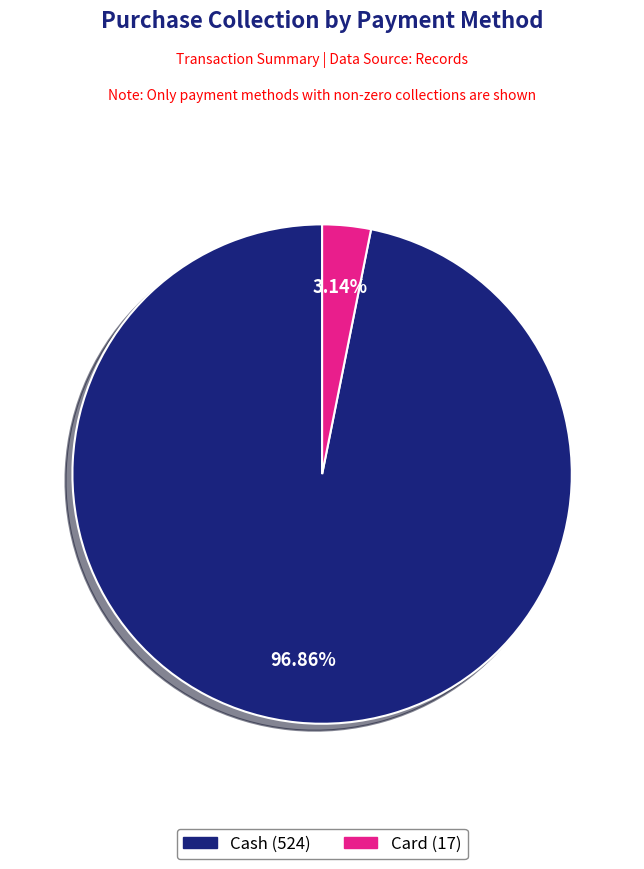

Rank the categories by value from lowest to highest.

Card, Cash